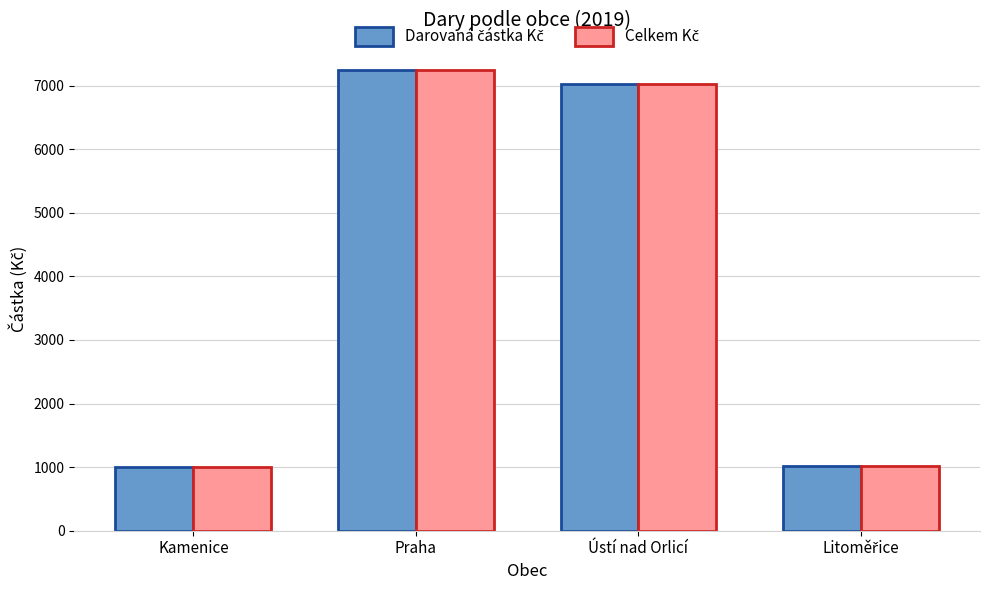

What is the total value across all series at Ústí nad Orlicí?

14038